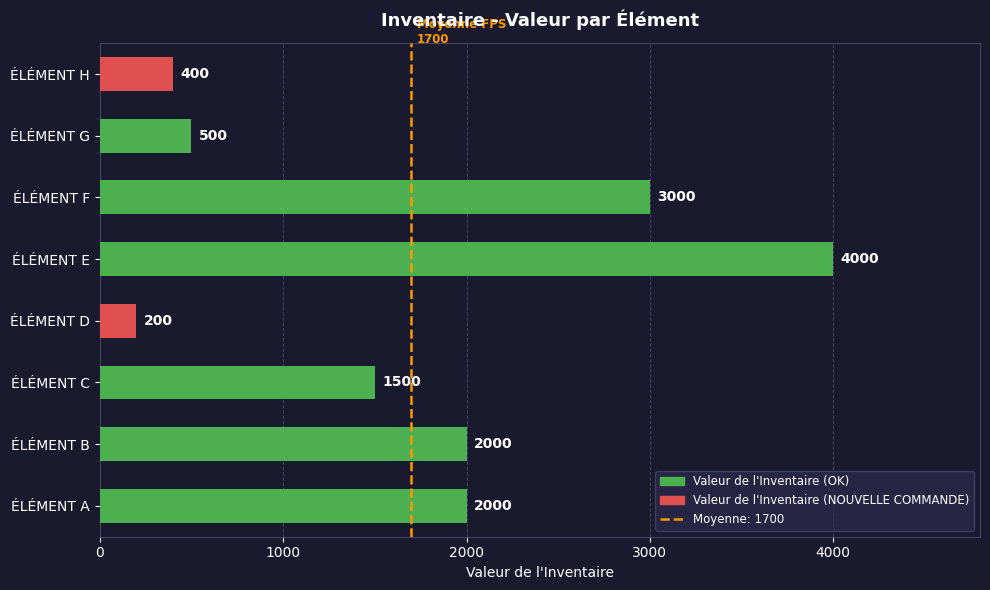

How many distinct data groups are displayed?

1